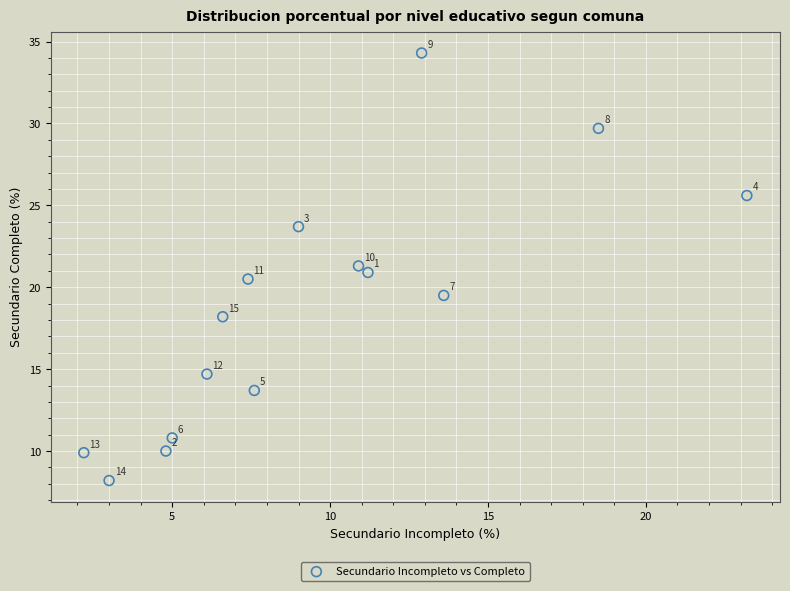

What Y value in the scatter plot is closest to 21?

20.9